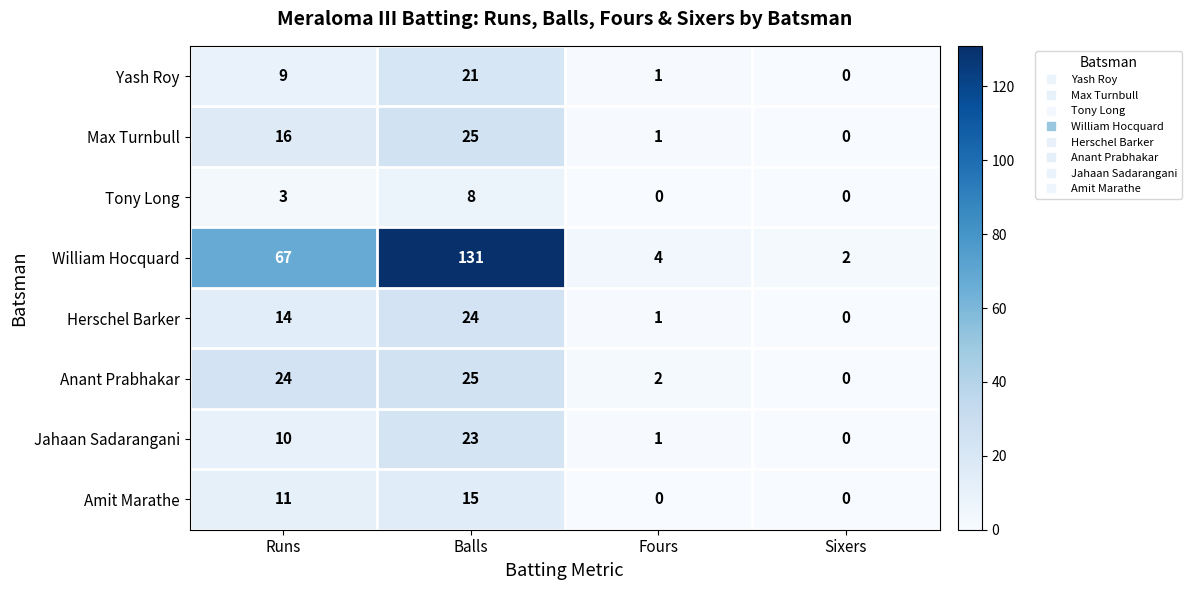

How many distinct data groups are displayed?

8